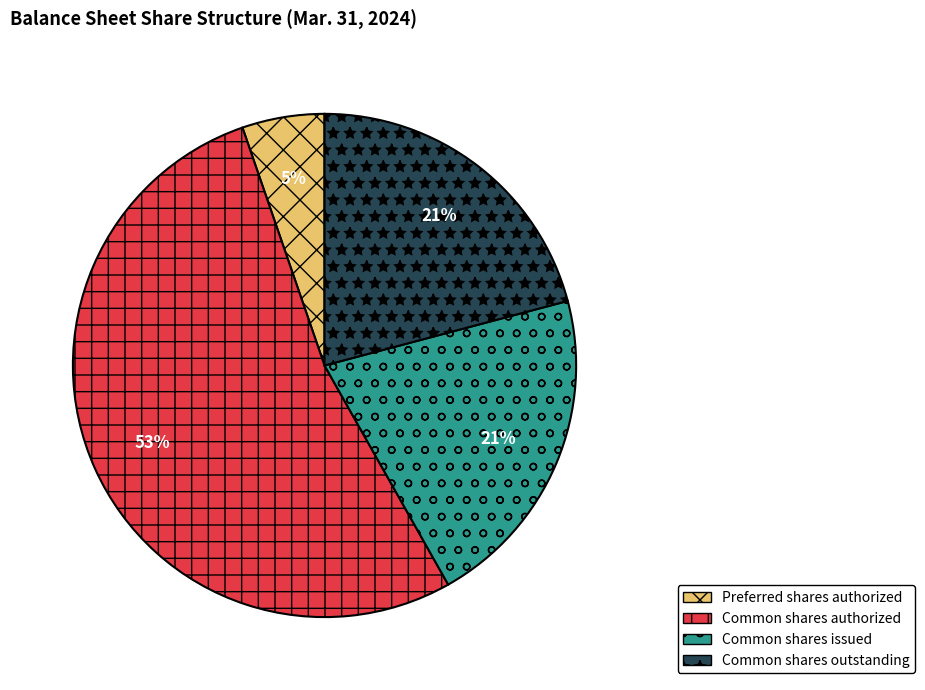

Is the sum of Preferred shares authorized and Common shares issued greater than half?

No